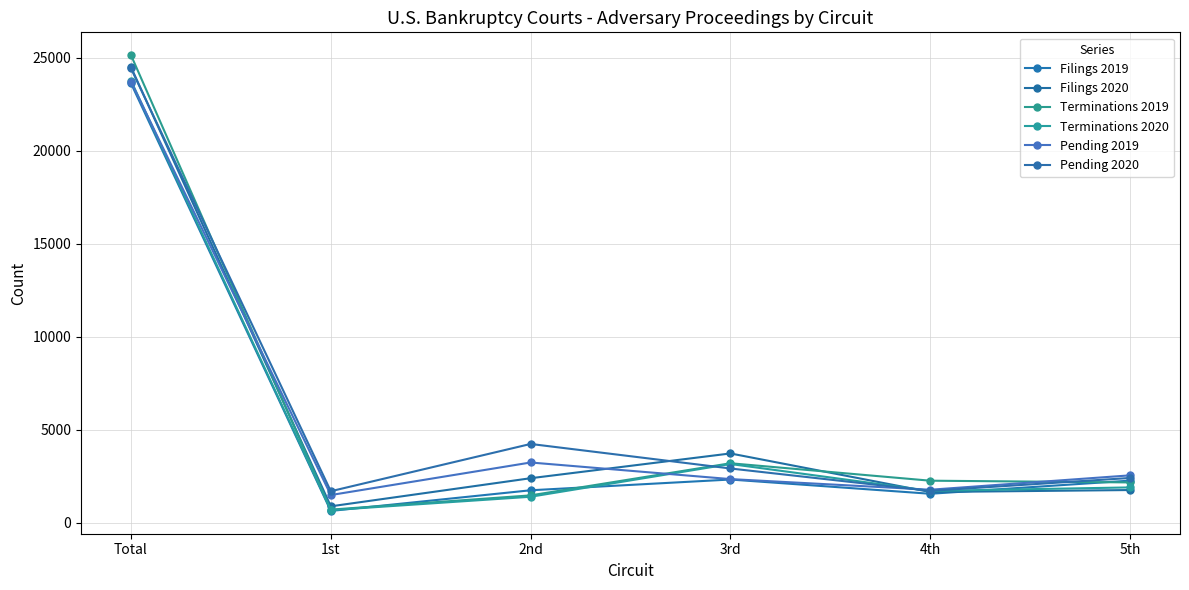

Which category has the highest value in the Pending 2019 series?

Total